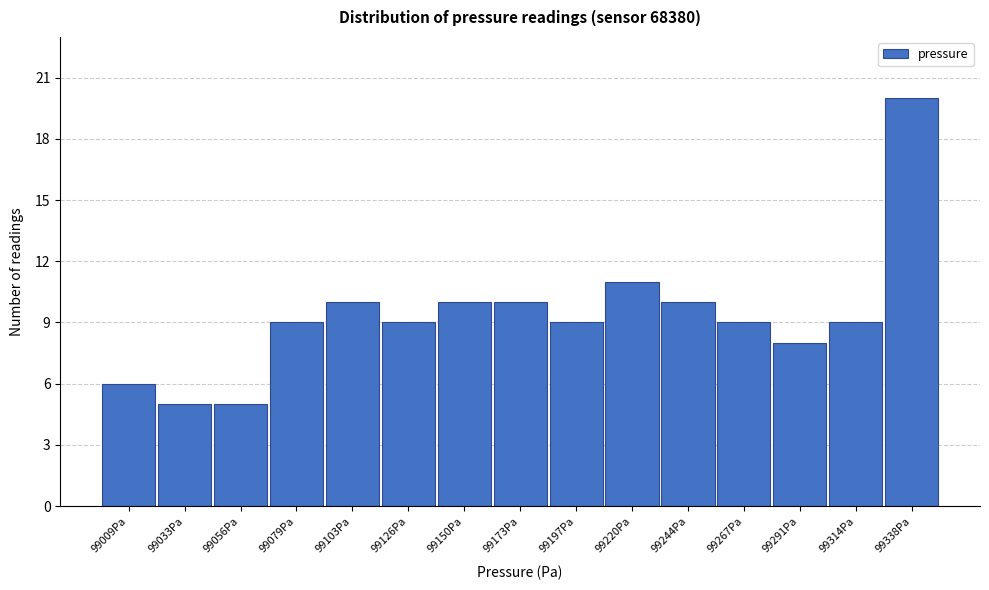

Reading left to right, what are all the values shown in this chart?

6	5	5	9	10	9	10	10	9	11	10	9	8	9	20